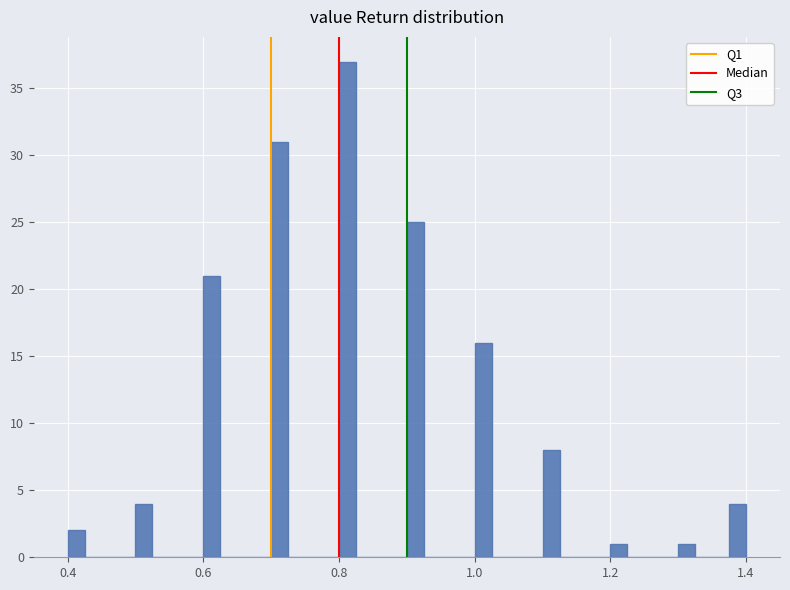

Around what value on the x-axis is the tallest bar? Give the approximate position of its centre, as read against the axis.

0.82